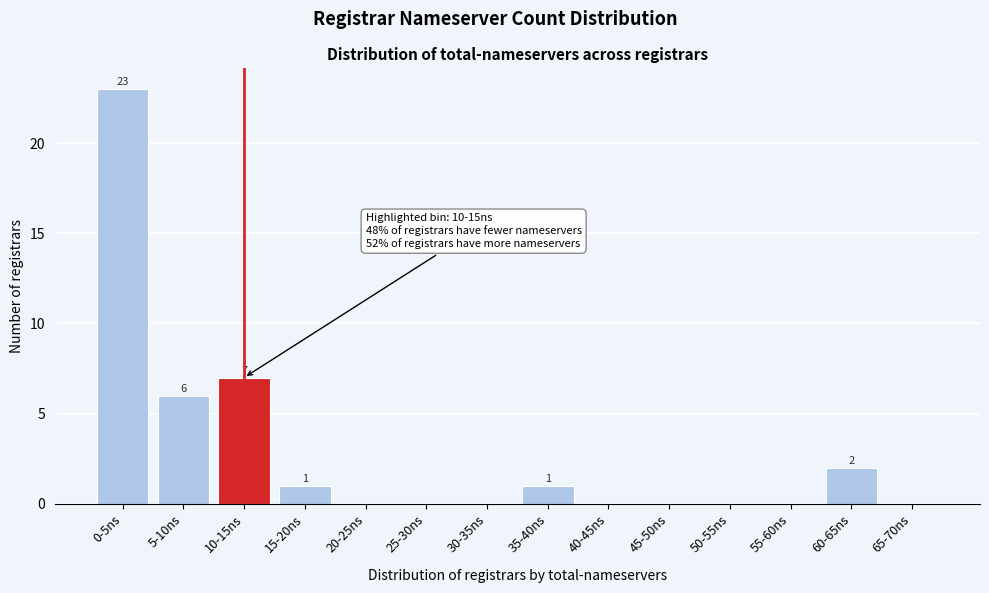

Reading right to left, transcribe all the data shown in this chart.

65-70ns=0	60-65ns=2	55-60ns=0	50-55ns=0	45-50ns=0	40-45ns=0	35-40ns=1	30-35ns=0	25-30ns=0	20-25ns=0	15-20ns=1	10-15ns=7	5-10ns=6	0-5ns=23